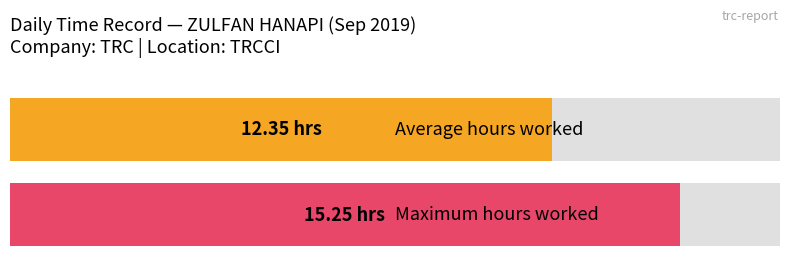

How many bars are there in each group?

2